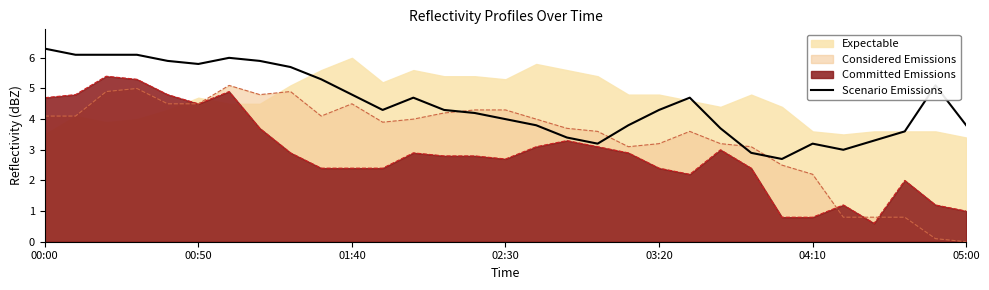

What is the value of the 25th point from the left?

2.7